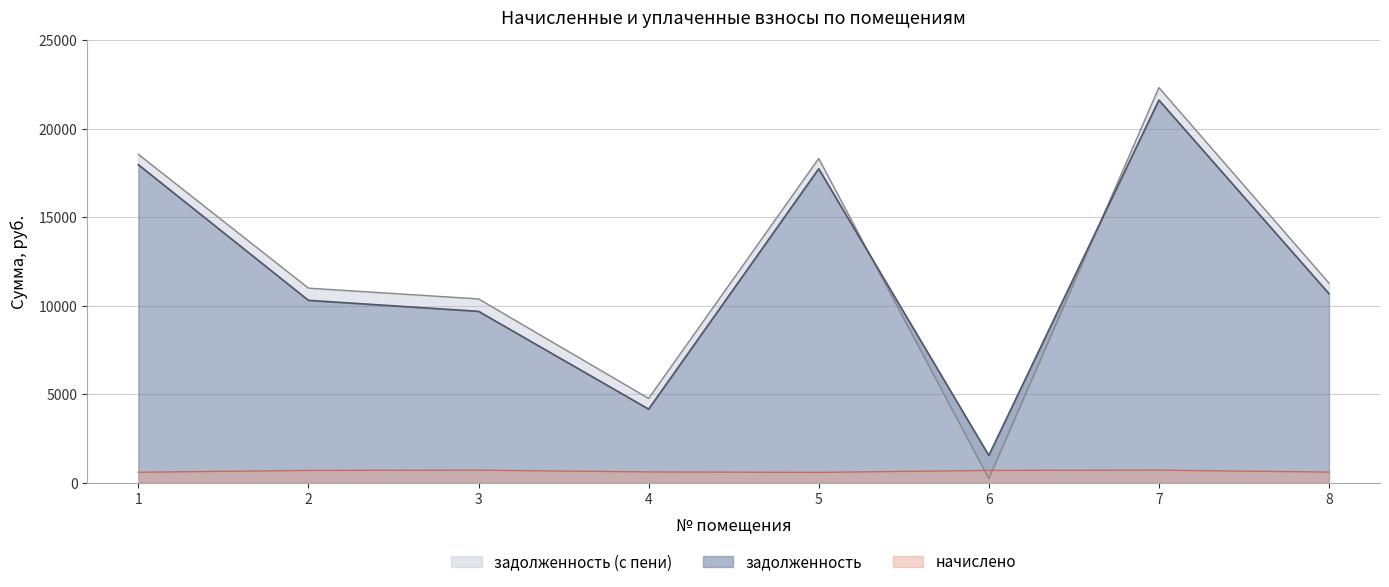

At which category does начислено reach its first local peak?

3